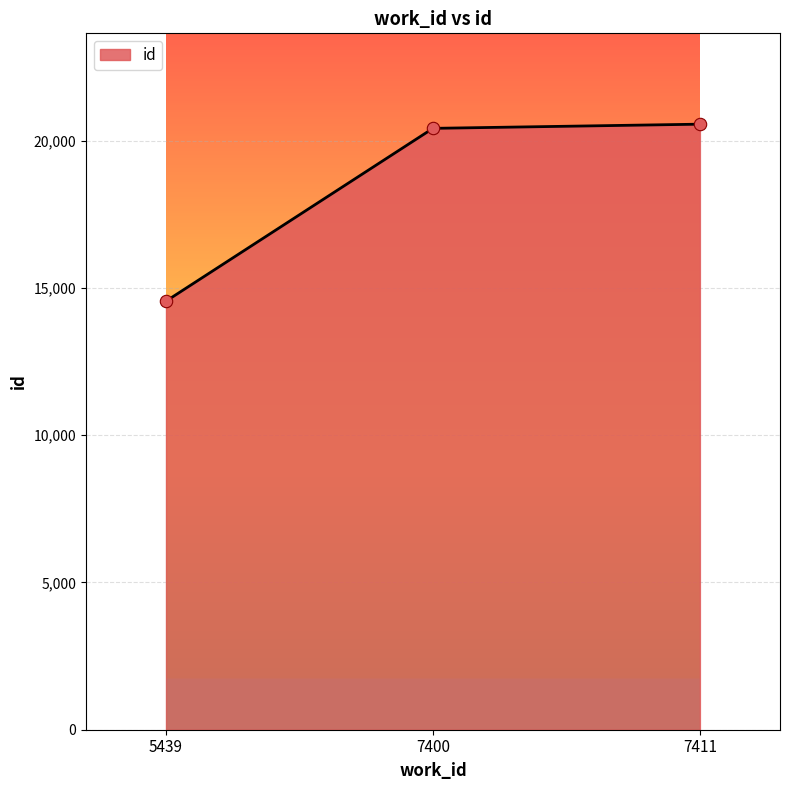

What is the change in value from 5439 to 7400?

+5868